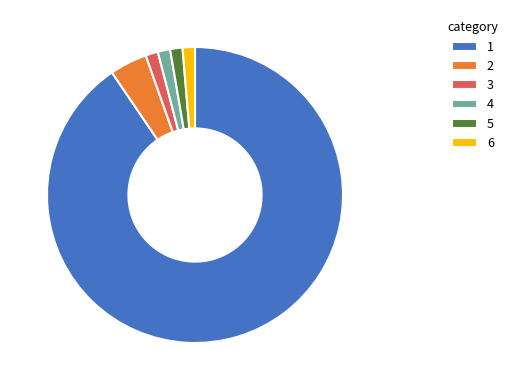

Approximately how many times larger is the value at 6 compared to 4?

1.0